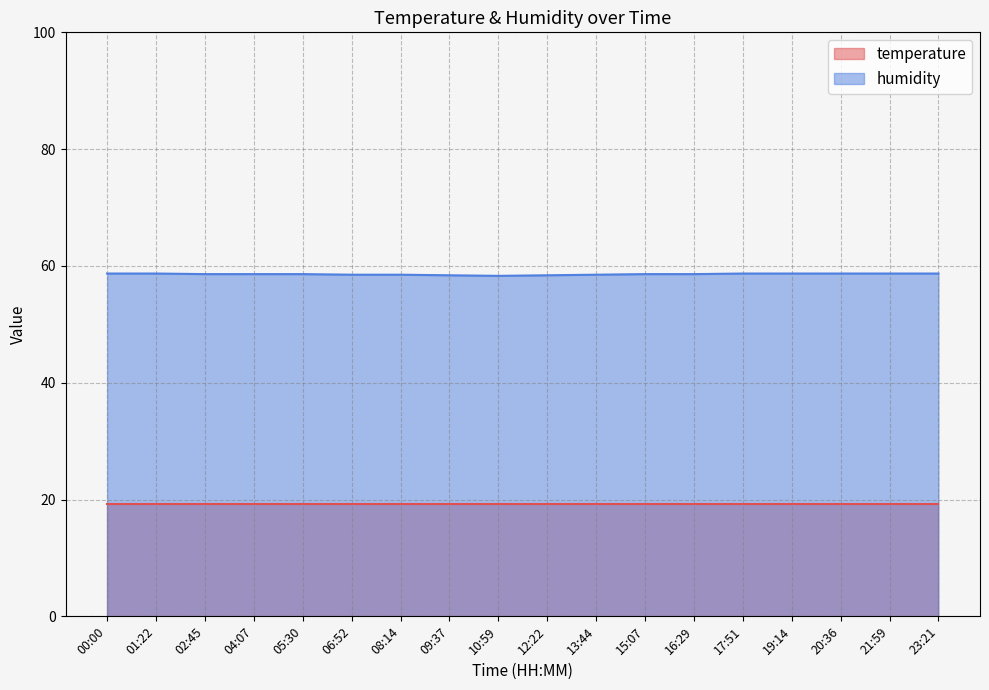

At which category does the chart reach its minimum across all series?

10:59